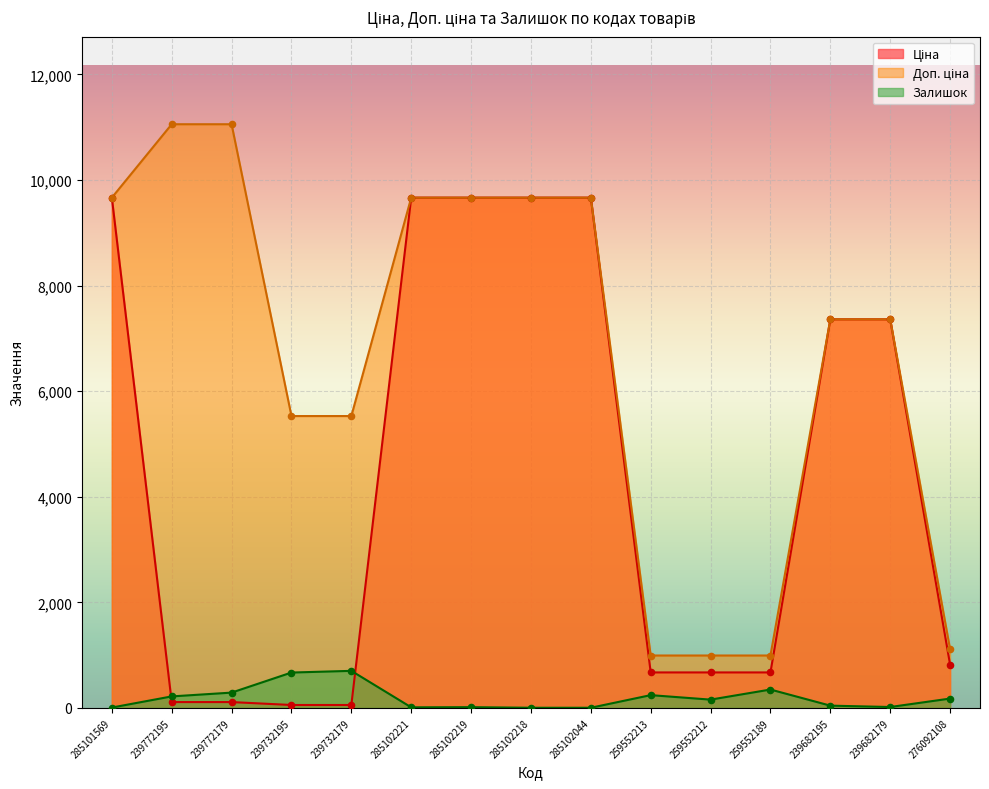

Which series has the largest Y range (max minus min)?

Доп. ціна